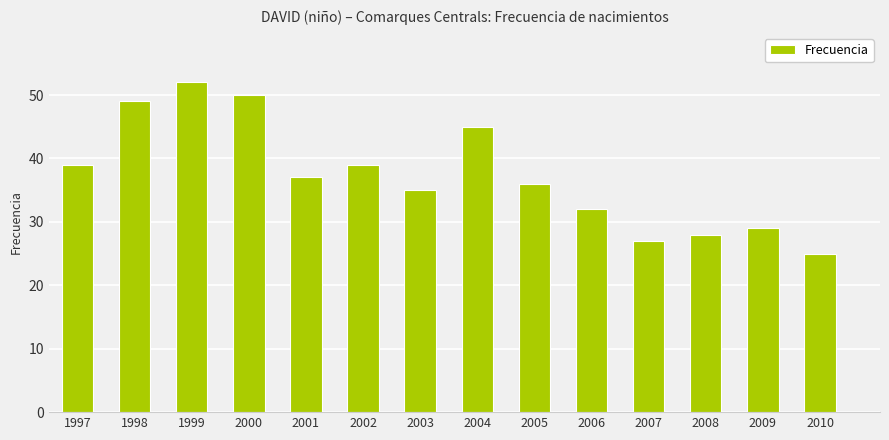

Which category has the lowest value across all series?

2010